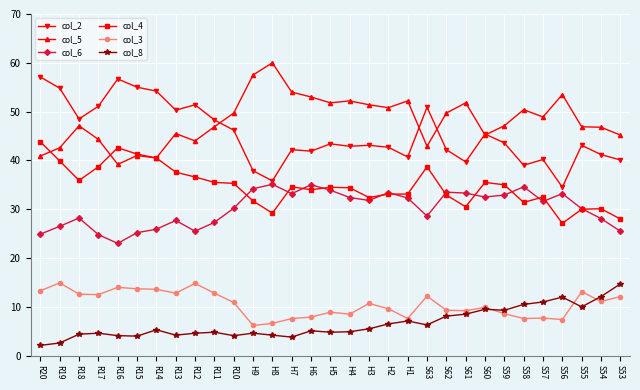

What is the label of the 22nd point from the left?

S62